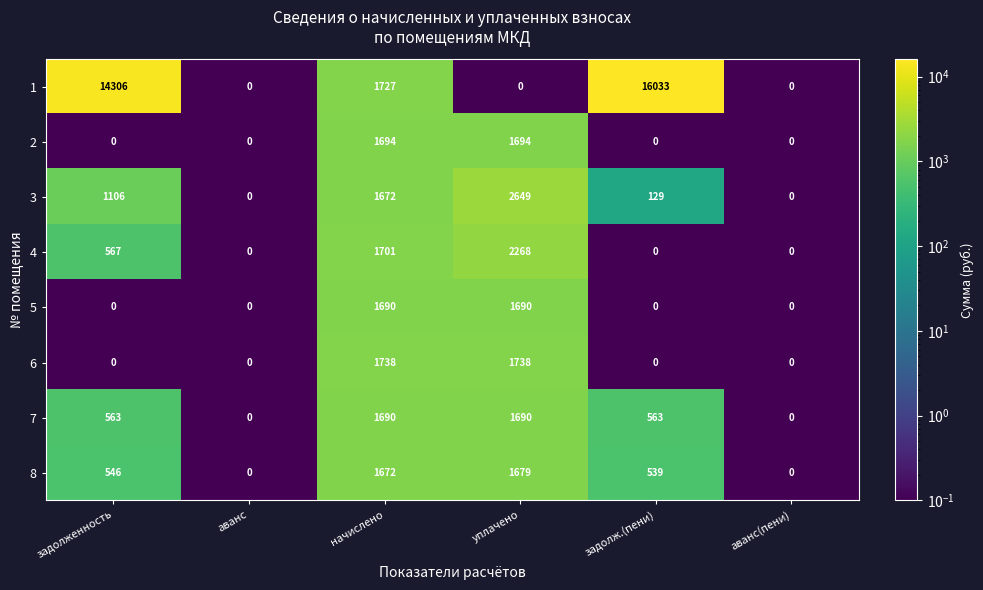

The value of 6 at аванс is 0. True or false?

True